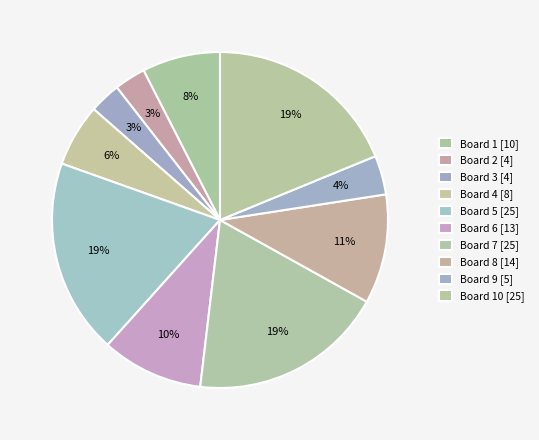

How many segments does this pie chart have?

10